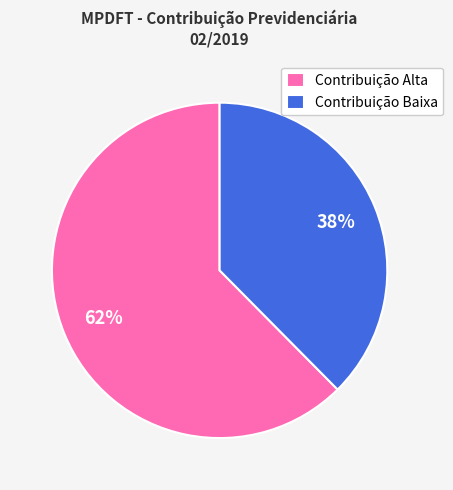

Which slice is the largest?

Contribuição Alta